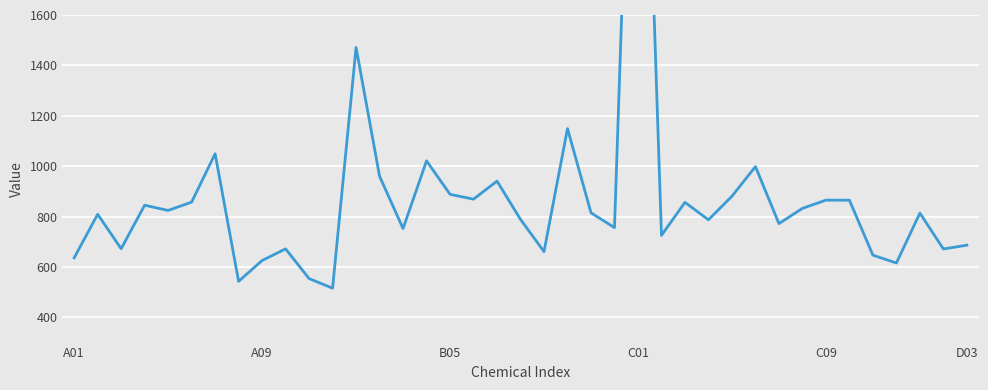

What is the difference between the second highest and minimum values?

955.4